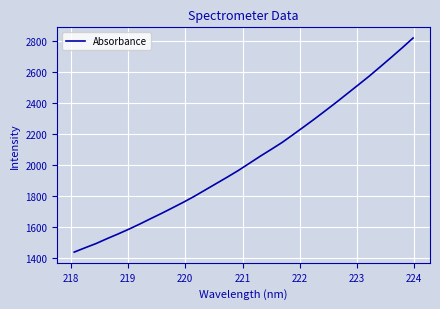

Reading left to right, transcribe all the data shown in this chart.

1440.9	1468.9	1496.1	1527.5	1557.4	1588.7	1621.9	1656.8	1690.9	1726.7	1762.8	1801.1	1842.1	1883.2	1924.1	1966.5	2012.2	2058.2	2102.0	2146.7	2197.0	2248.1	2299.7	2353.3	2407.3	2463.2	2519.1	2575.4	2635.0	2695.2	2756.6	2819.9